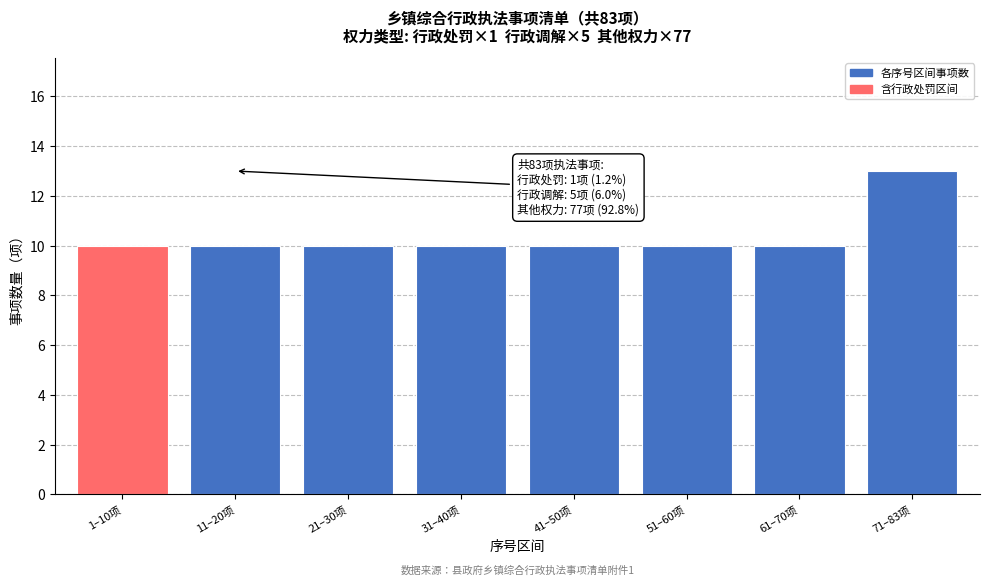

Reading right to left, what are all the values shown in this chart?

13	10	10	10	10	10	10	10